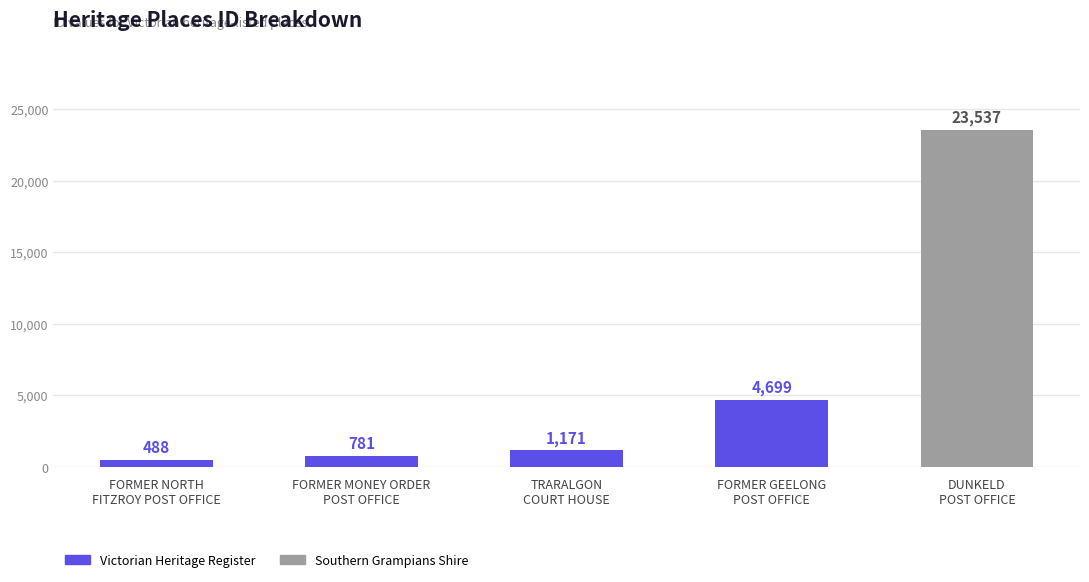

What is the difference between the values at FORMER GEELONG
POST OFFICE and DUNKELD
POST OFFICE?

18838